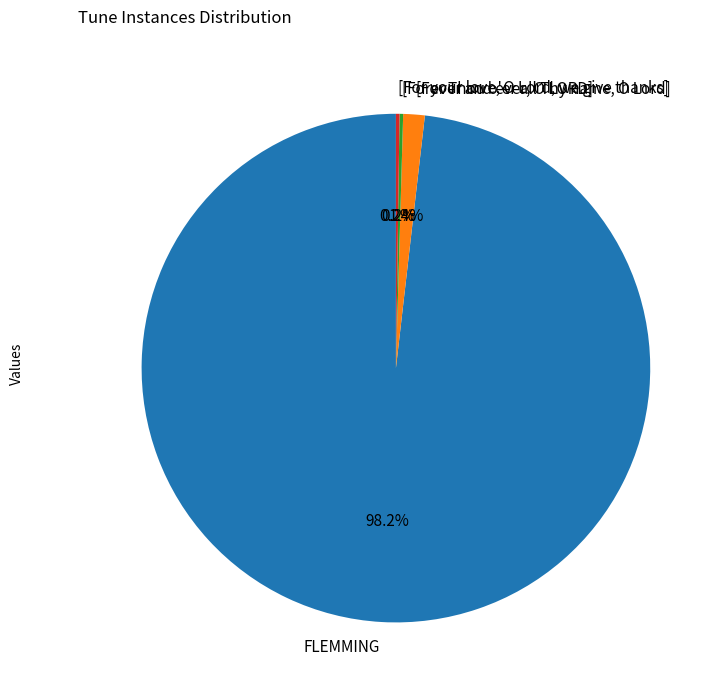

Combined, do [For Thou o'er all Thy name, O Lord] and FLEMMING account for over 50%?

Yes